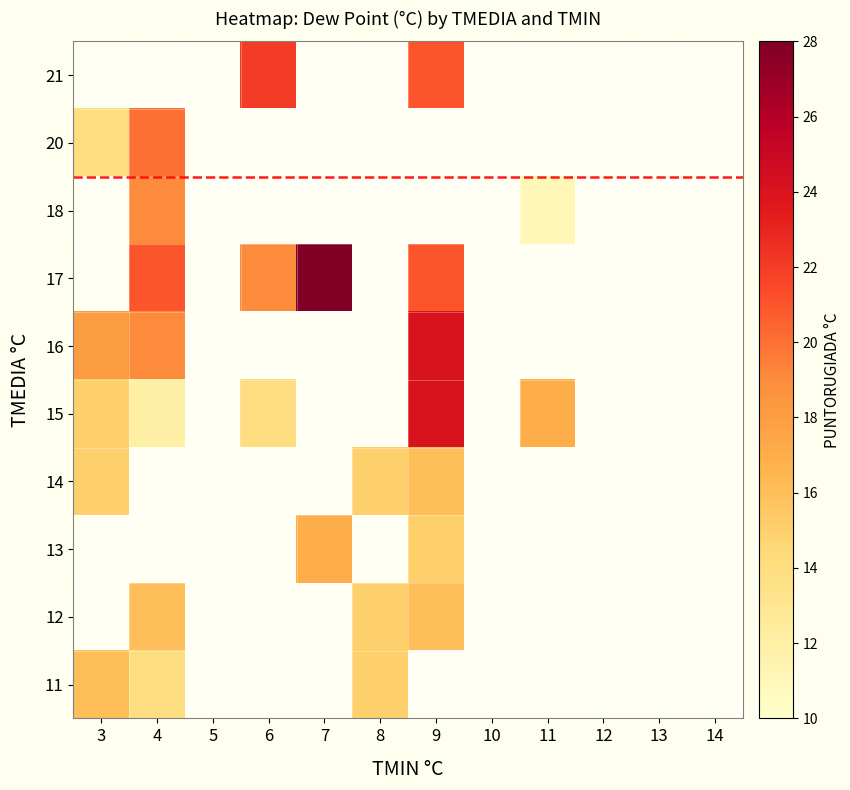

What is the highest value of the 12 series?

16